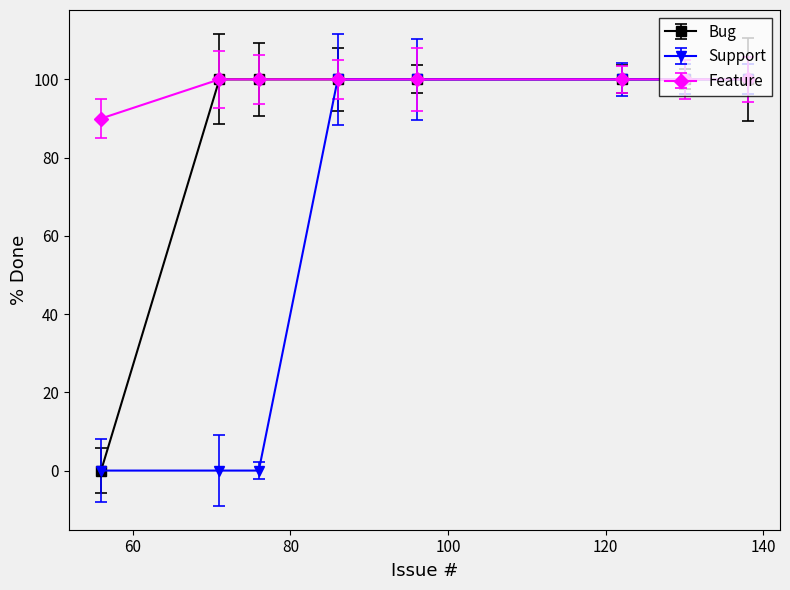

At how many categories does at least one series exceed 27?

8